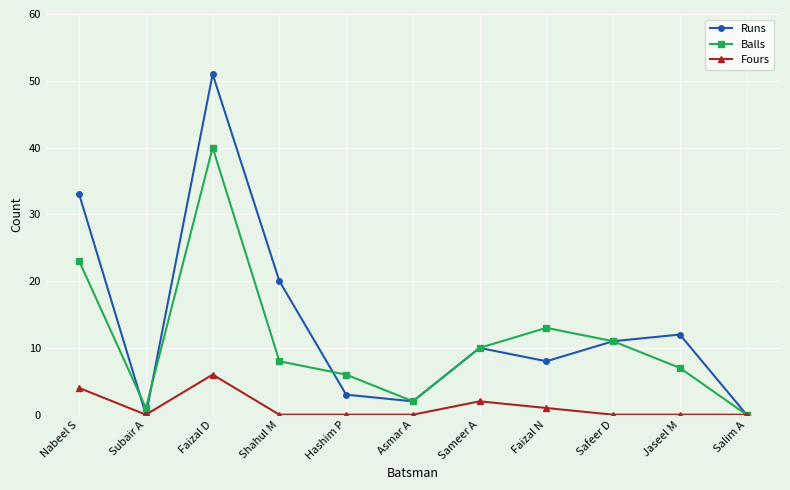

Which series has the largest total across all categories?

Runs